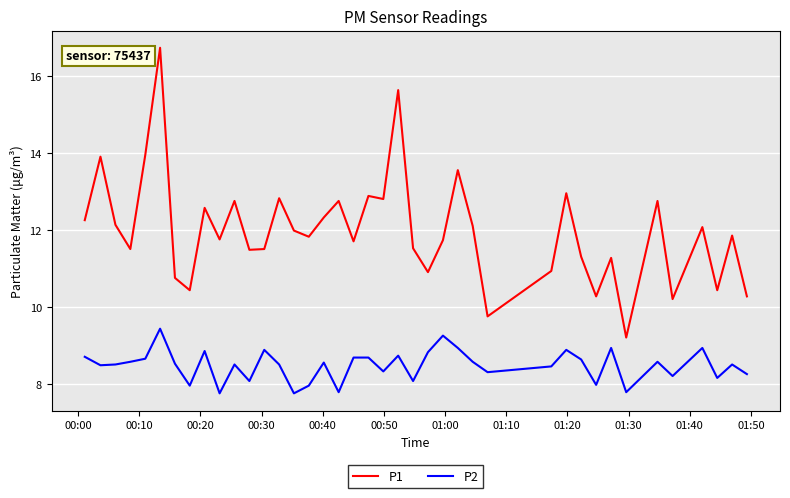

Which series has the largest total across all categories?

P1